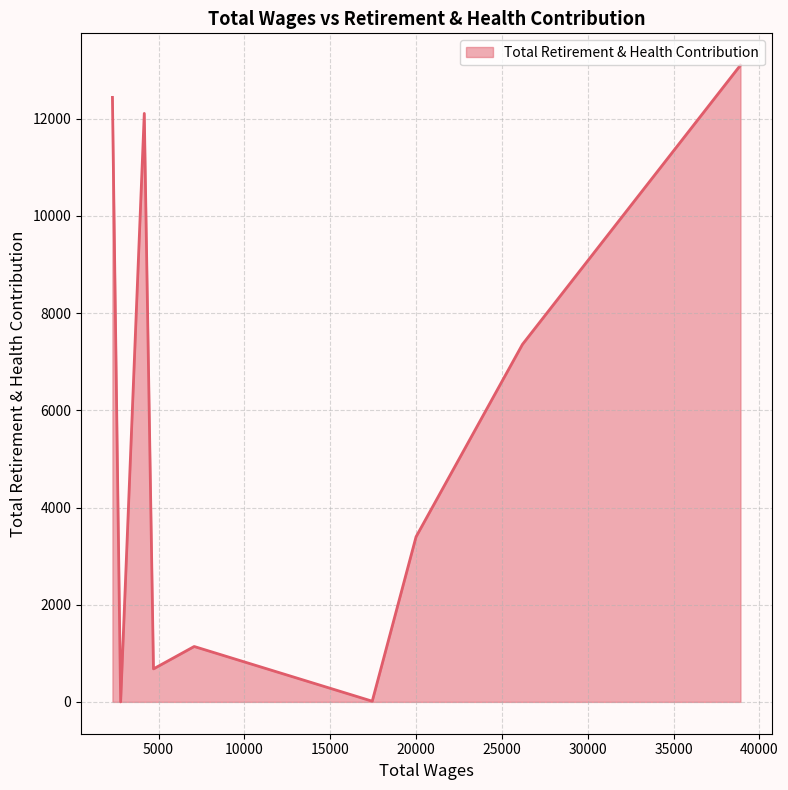

What is the greatest value displayed?

13103